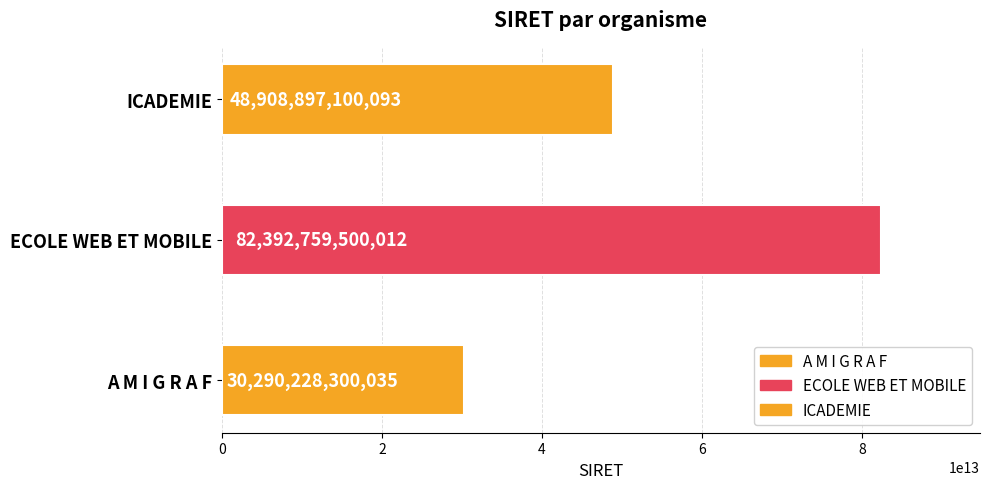

What is the minimum value shown in the chart?

30290228300035